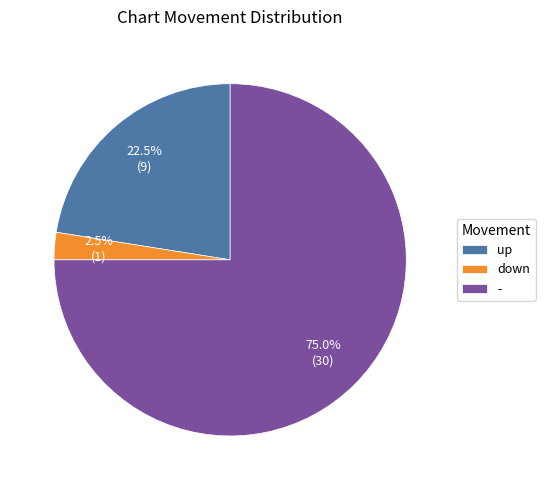

To the nearest percent, what is the average slice percentage?

33%